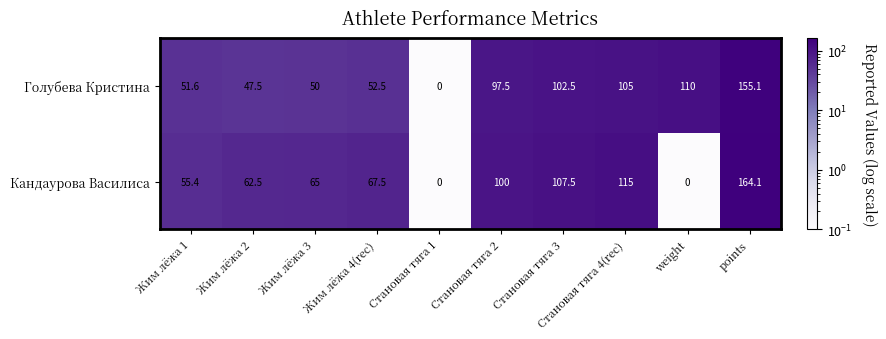

What is the difference between the maximum and minimum values in the Голубева Кристина series?

155.1